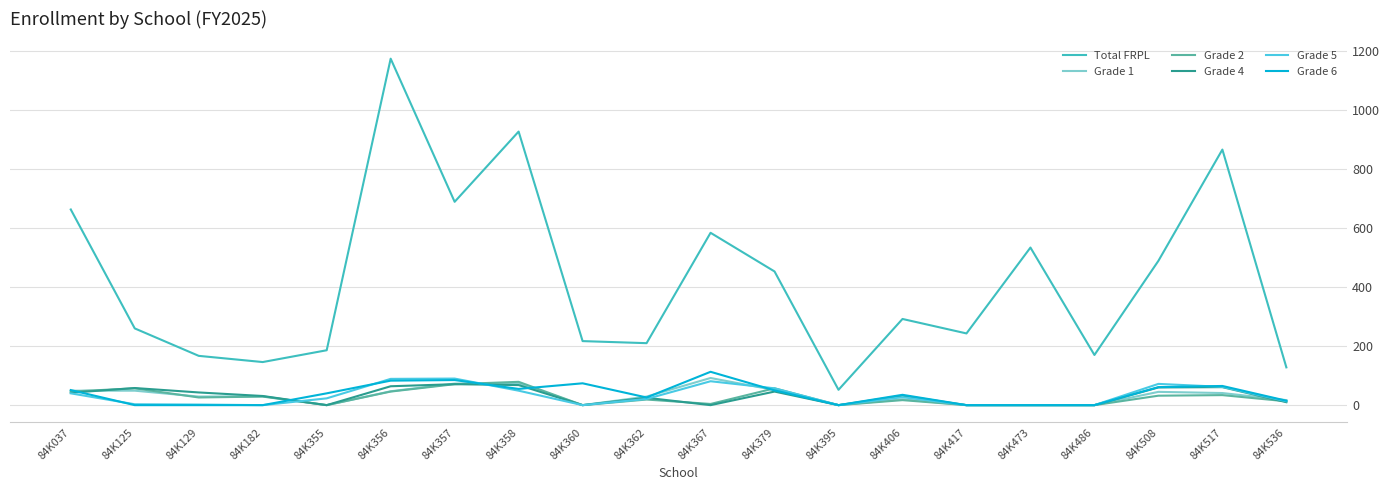

Between 84K395 and 84K508, which series saw the biggest shift?

Total FRPL